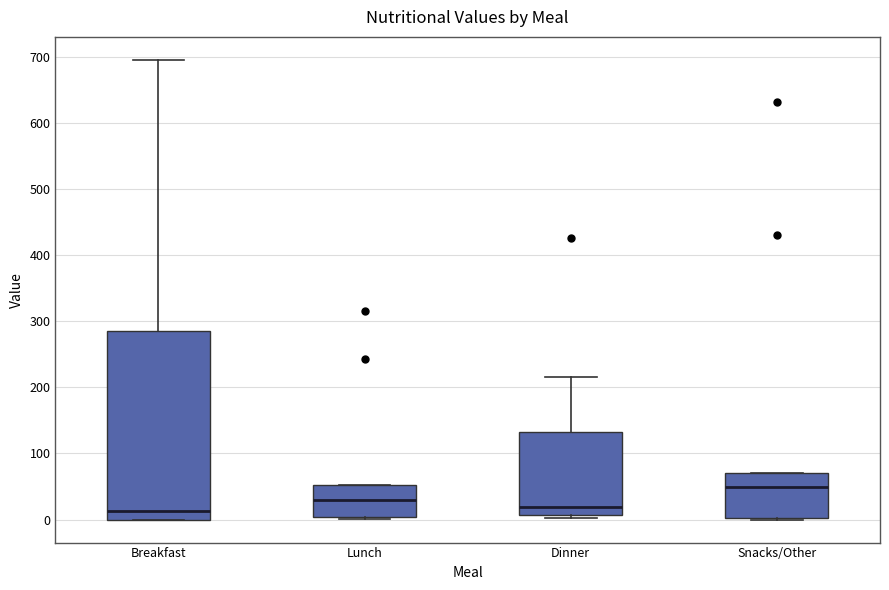

Reading left to right, read every box against the y-axis: the position of its median line, the range the box covers, and the ends of its whiskers. The values are not printed on the chart, so give them approximately, as read against the axis.

Breakfast: median 10, box 0 to 290, whiskers 0 to 700
Lunch: median 30, box 0 to 50, whiskers 0 (just below the box's lower edge) to 50
Dinner: median 20, box 10 to 130, whiskers 0 to 220
Snacks/Other: median 50, box 0 to 70, whiskers 0 to 70